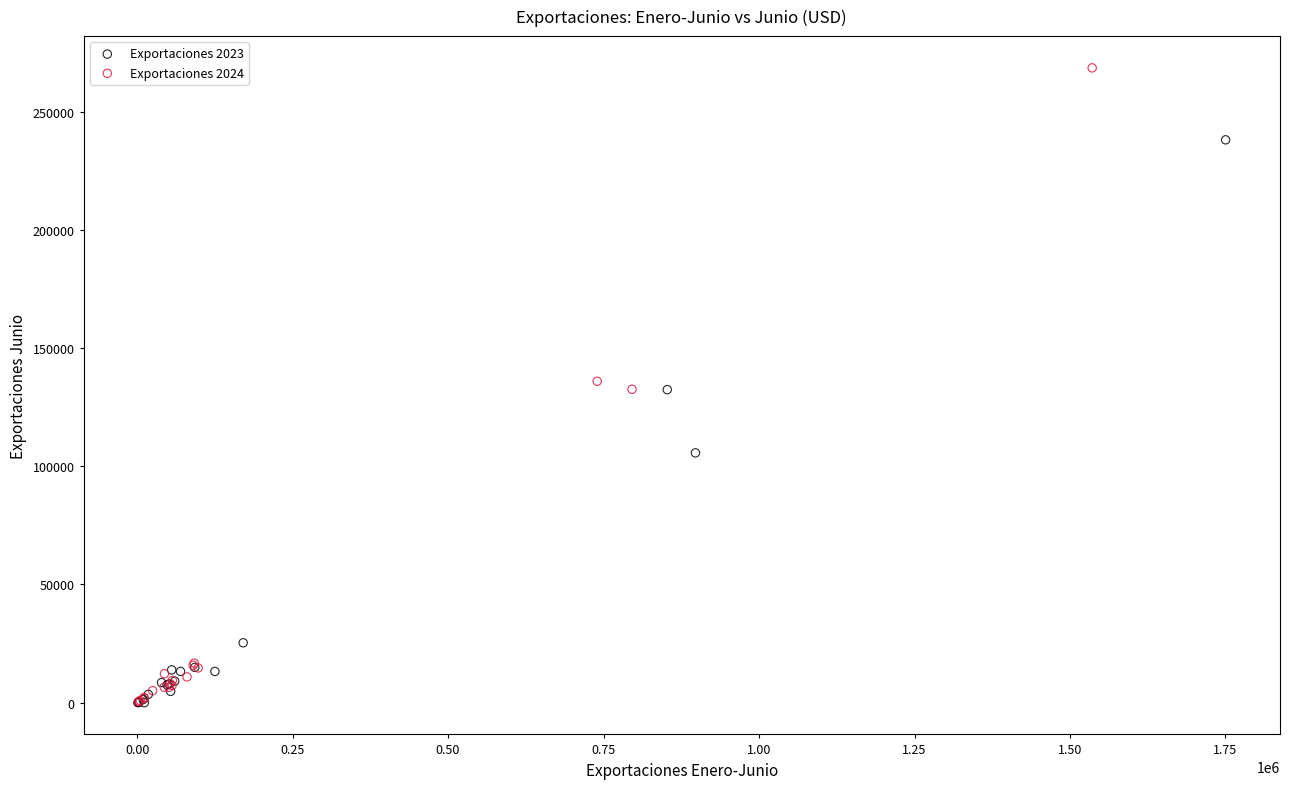

Which series contains the highest Y value?

Exportaciones 2024